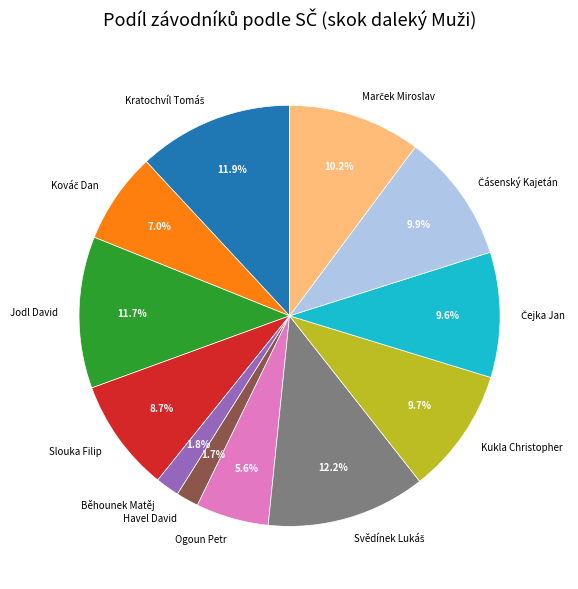

Does Běhounek Matěj account for over 50% of the chart?

No